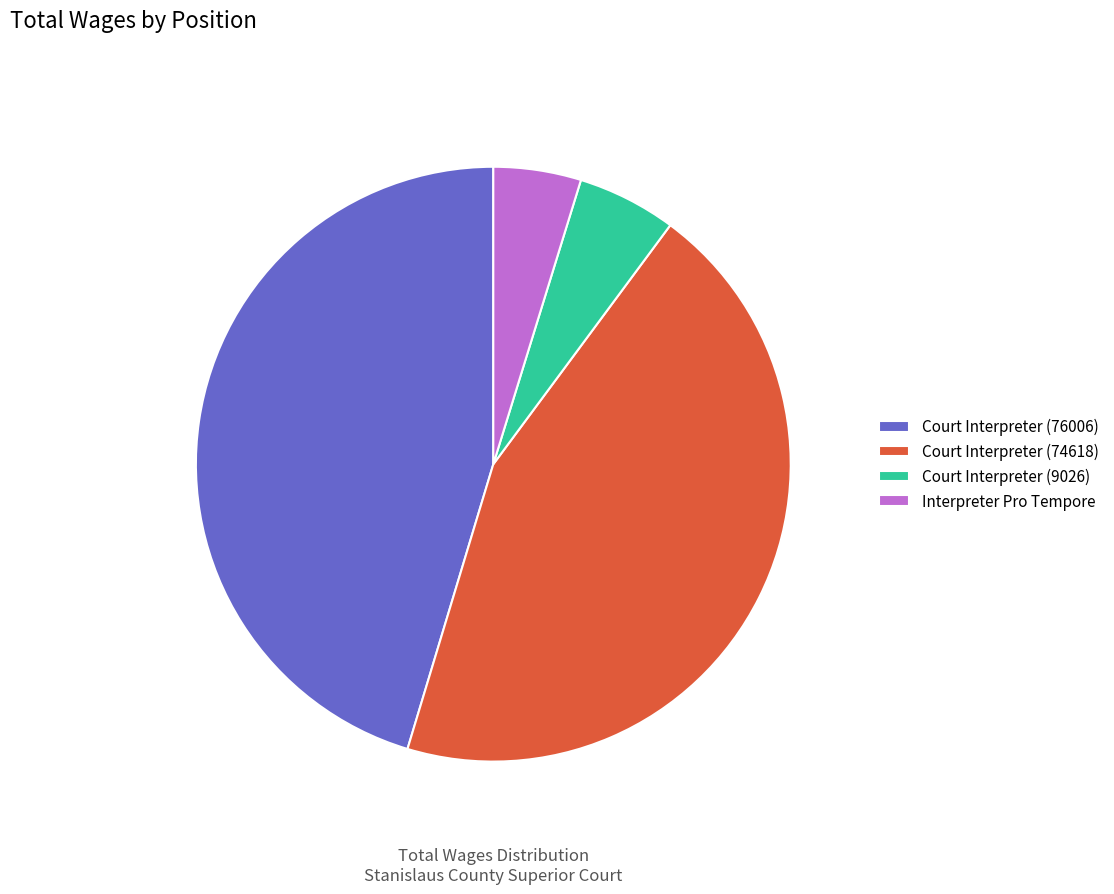

Combined, do Court Interpreter (74618) and Interpreter Pro Tempore account for over 50%?

No